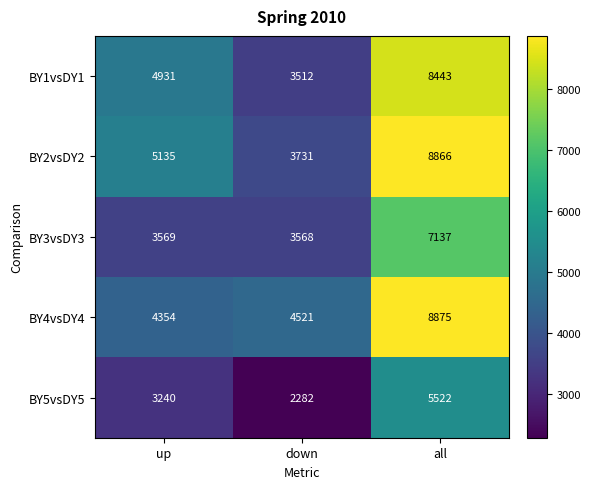

At down, list the series in order from largest to smallest.

BY4vsDY4, BY2vsDY2, BY3vsDY3, BY1vsDY1, BY5vsDY5